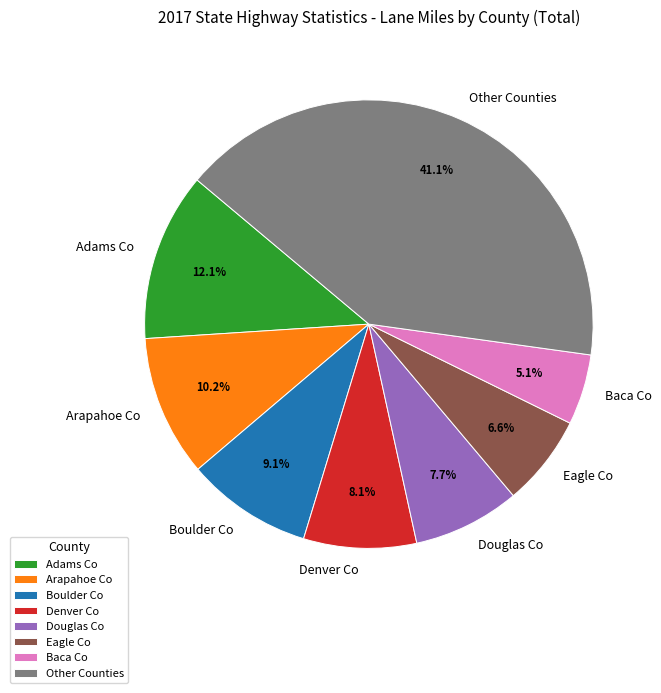

Between Boulder Co and Baca Co, which is larger?

Boulder Co